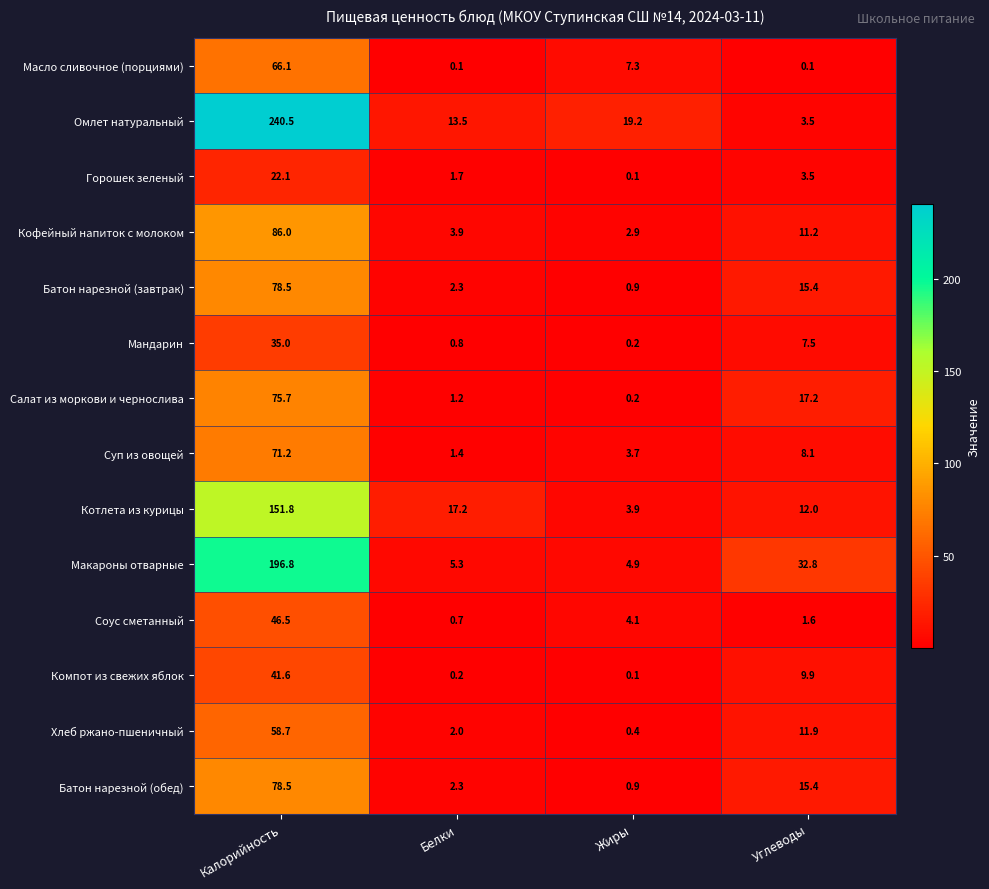

Is the value of Суп из овощей at Калорийность greater than the value of Горошек зеленый at Углеводы?

Yes